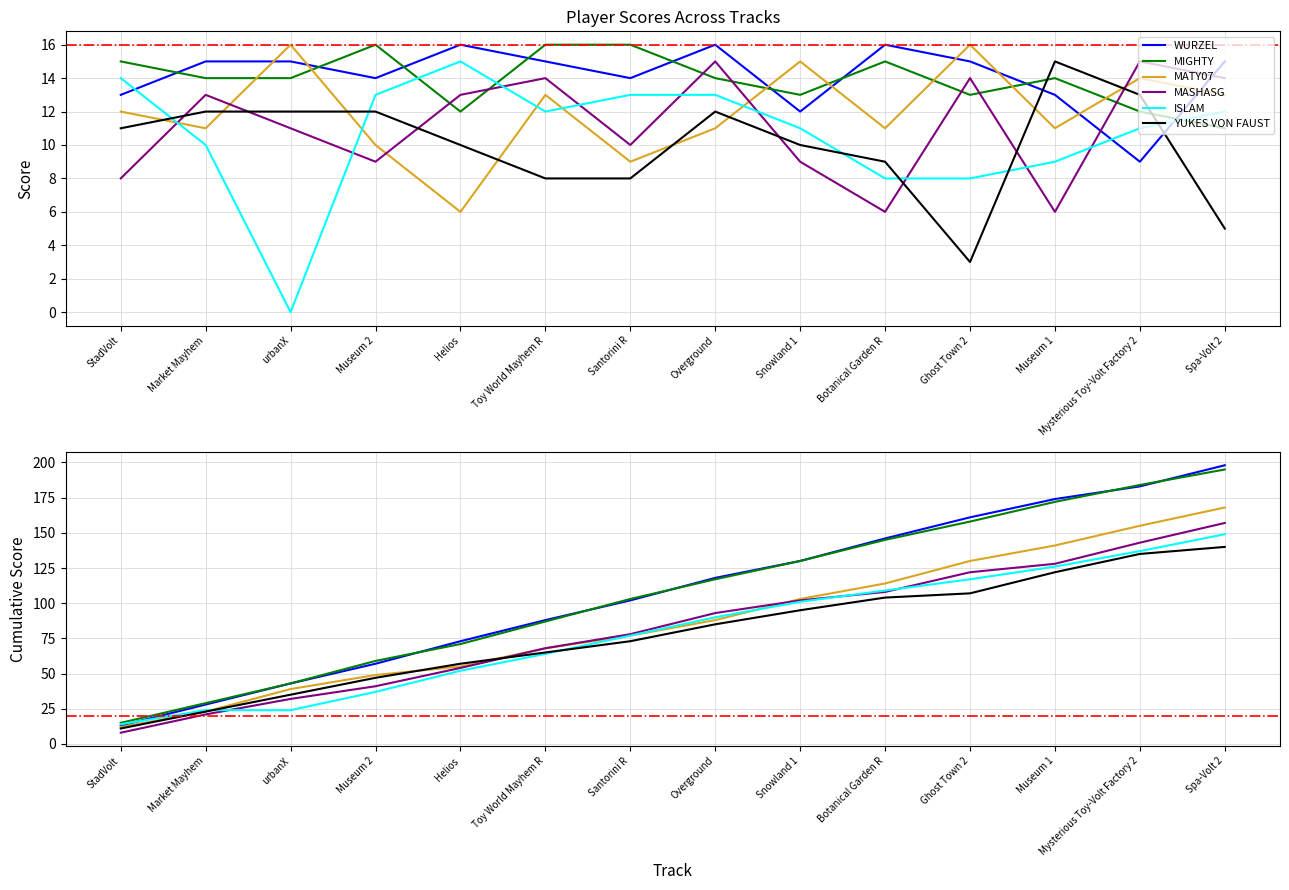

Is it true that MASHASG equals 54 at Museum 1?

False